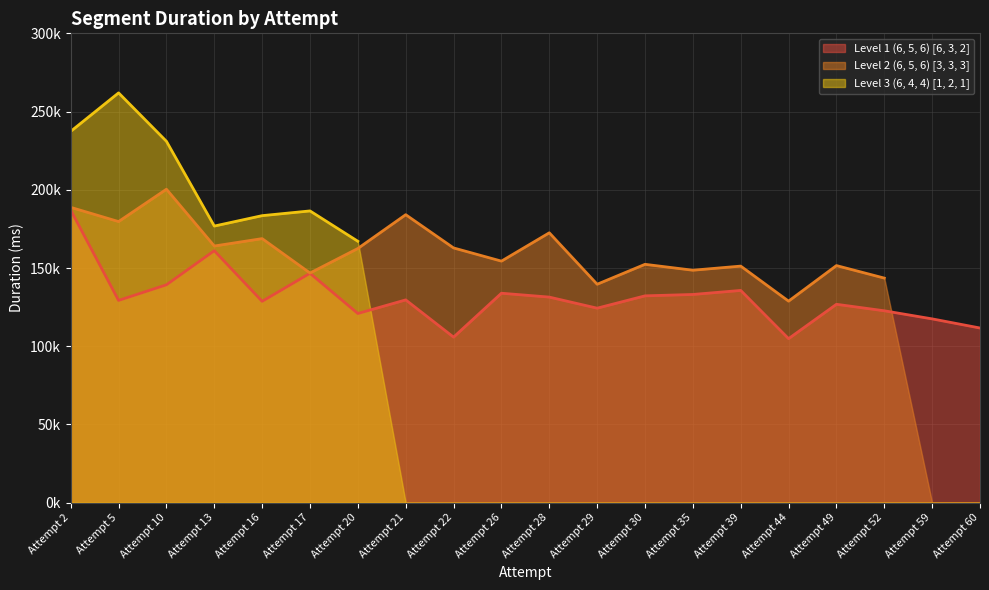

Reading left to right, what are all the values shown in this chart?

Level 1 (6, 5, 6) [6, 3, 2]: 187039	129307	139281	161071	128722	146644	120934	129636	105832	133898	131419	124342	132218	133105	135681	104858	126826	122673	117501	111667
Level 2 (6, 5, 6) [3, 3, 3]: 188781	179697	200365	164076	168798	146811	162497	184095	162840	154411	172516	139635	152370	148603	151232	128839	151566	143569	0	0
Level 3 (6, 4, 4) [1, 2, 1]: 237355	261943	230993	176823	183477	186498	167099	0	0	0	0	0	0	0	0	0	0	0	0	0